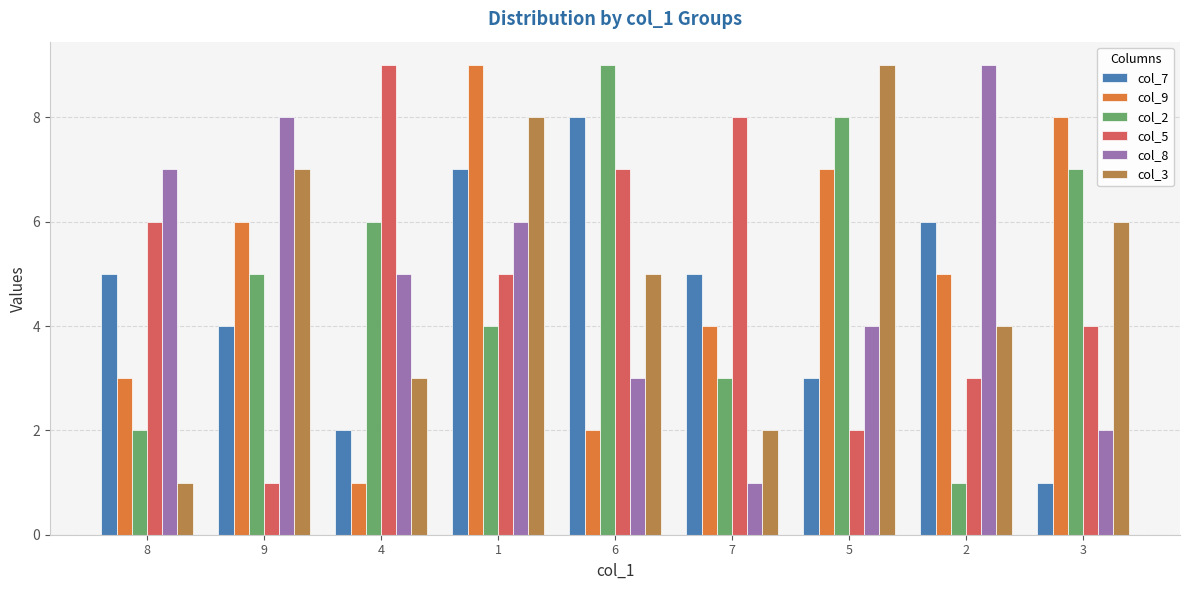

Which series changed the most between 4 and 5?

col_5